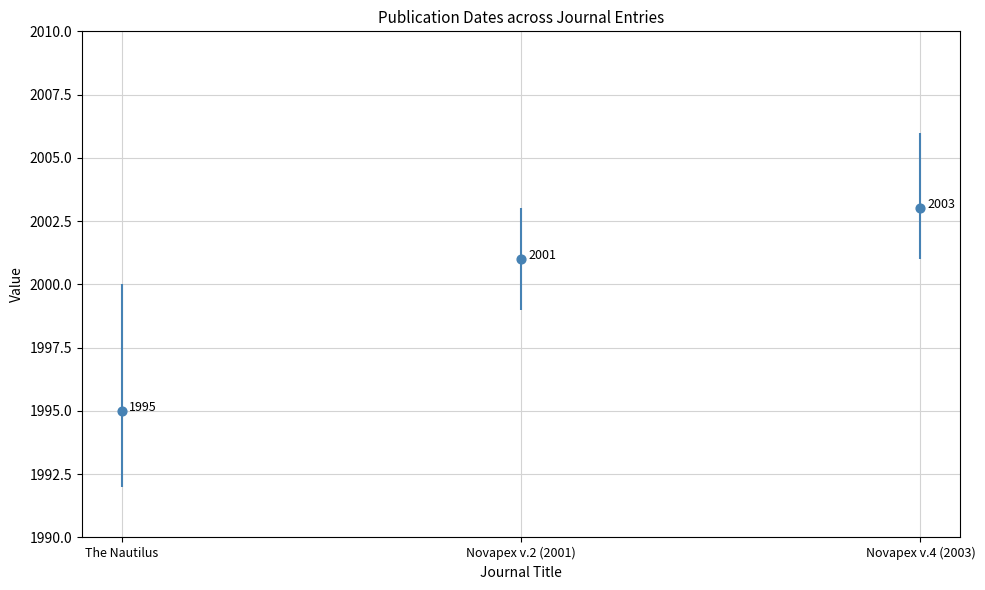

What is the ratio of the value at The Nautilus to the value at Novapex v.2 (2001)?

1.0